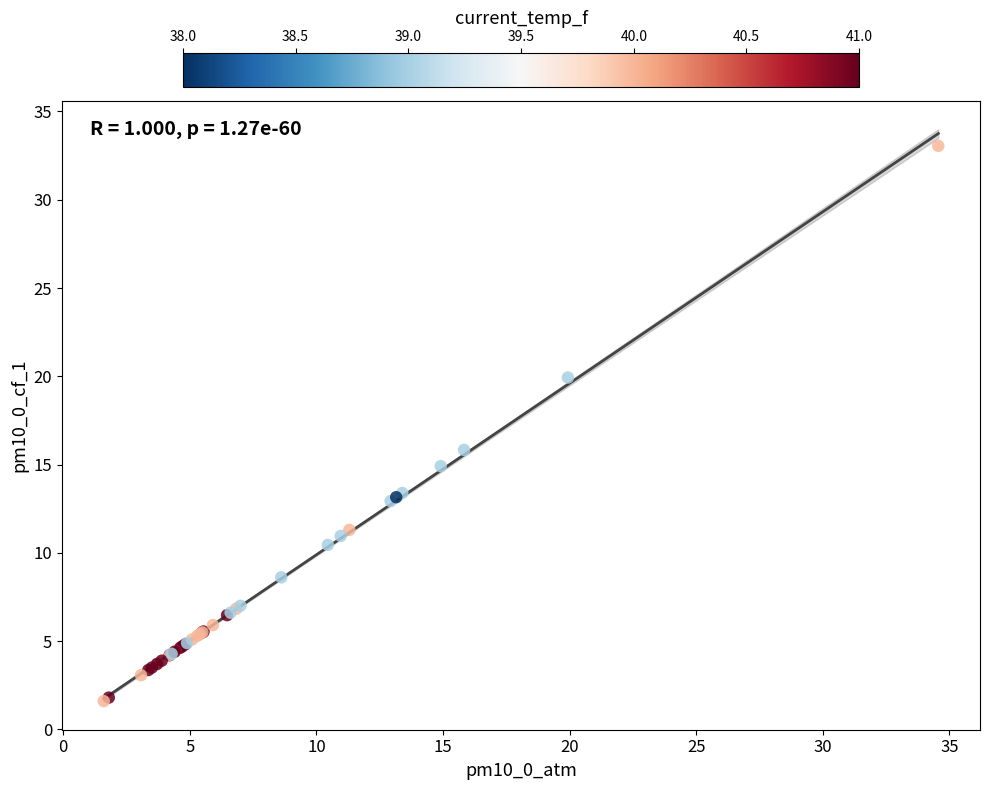

What Y value in the scatter plot is closest to 17?

15.8